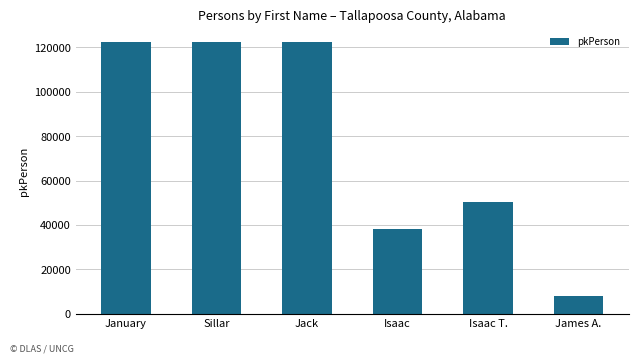

Approximately how many times larger is the value at Isaac T. compared to Jack?

0.4